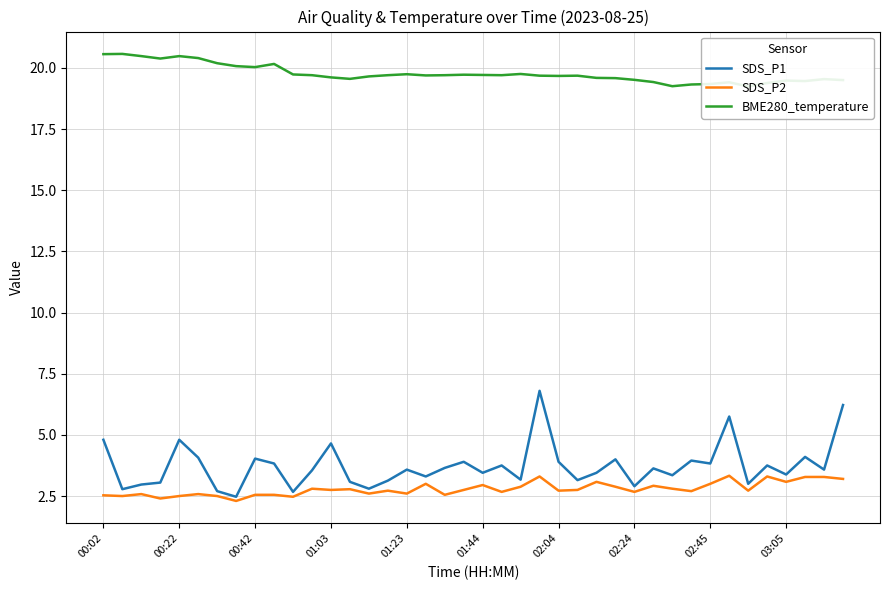

Reading left to right, what are all the values shown in this chart?

SDS_P1: 4.8	2.8	3.0	3.0	4.8	4.1	2.7	2.5	4.0	3.8	2.7	3.5	4.7	3.1	2.8	3.1	3.6	3.3	3.6	3.9	3.5	3.8	3.2	6.8	3.9	3.1	3.5	4.0	2.9	3.6	3.4	4.0	3.8	5.8	3.0	3.8	3.4	4.1	3.6	6.2
SDS_P2: 2.5	2.5	2.6	2.4	2.5	2.6	2.5	2.3	2.5	2.5	2.5	2.8	2.8	2.8	2.6	2.7	2.6	3.0	2.5	2.8	3.0	2.7	2.9	3.3	2.7	2.8	3.1	2.9	2.7	2.9	2.8	2.7	3.0	3.3	2.7	3.3	3.1	3.3	3.3	3.2
BME280_temperature: 20.6	20.6	20.5	20.4	20.5	20.4	20.2	20.1	20.0	20.2	19.7	19.7	19.6	19.6	19.6	19.7	19.7	19.7	19.7	19.7	19.7	19.7	19.8	19.7	19.7	19.7	19.6	19.6	19.5	19.4	19.2	19.3	19.3	19.4	19.2	19.4	19.5	19.5	19.5	19.5